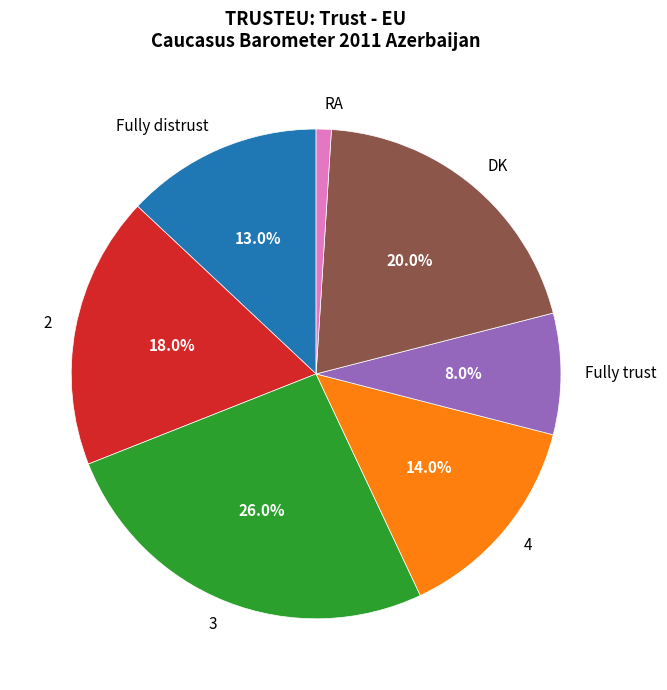

Is it true that Fully trust is 1% of the pie?

False